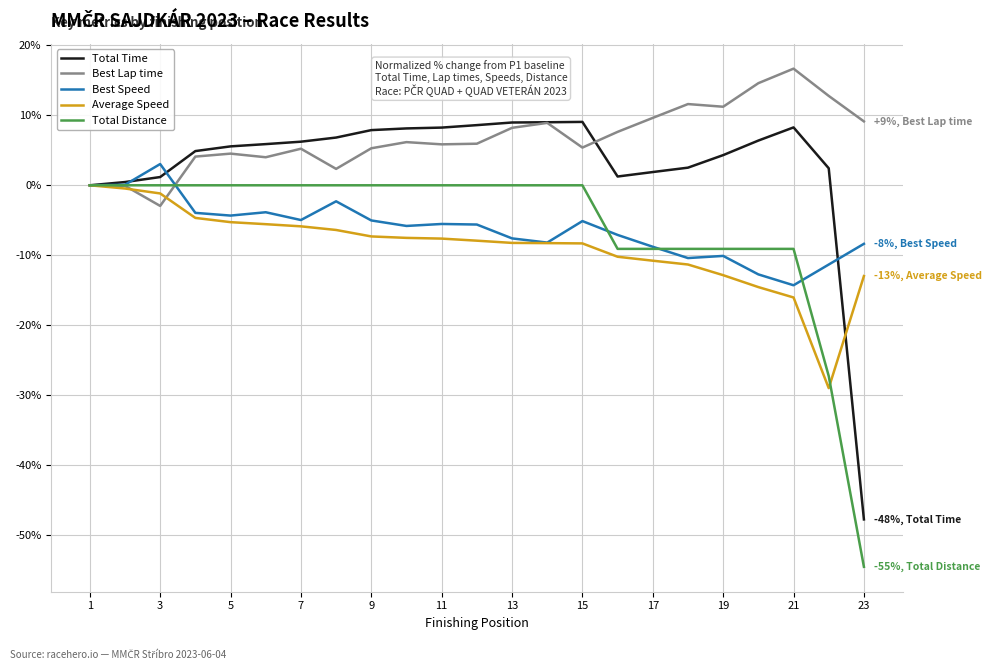

What is the difference between the second highest and minimum values in the Average Speed series?

28.5